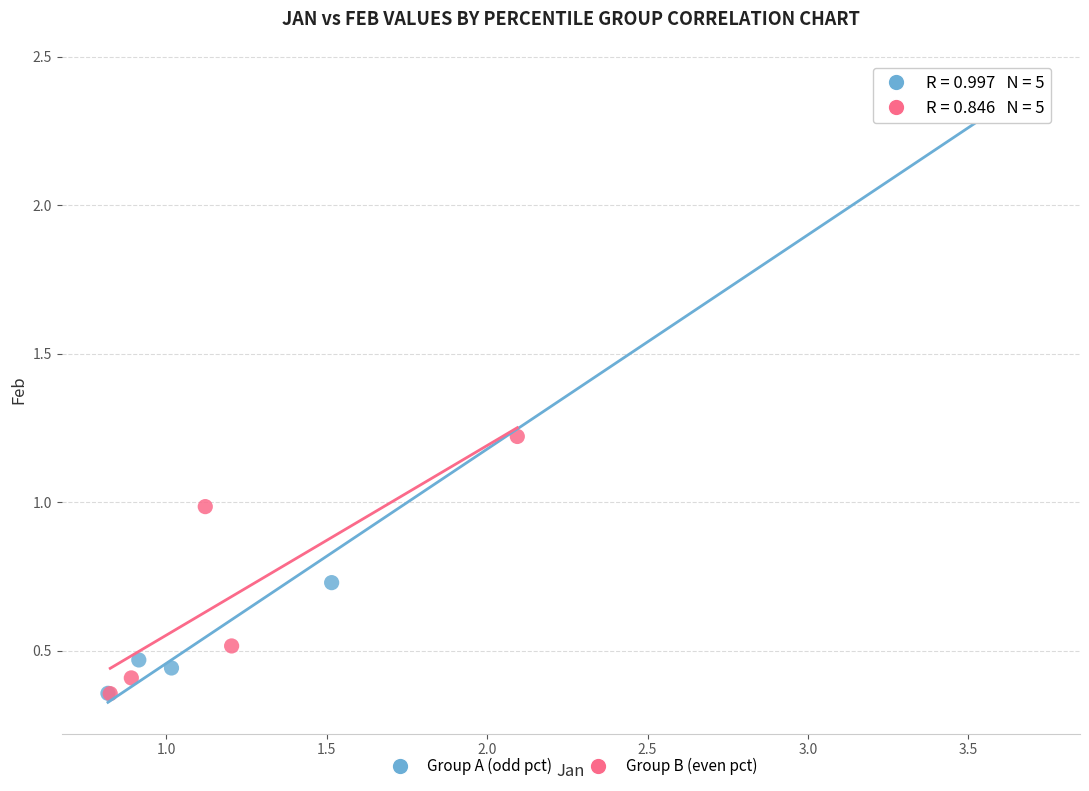

Which series contains the highest Y value?

Group A (odd pct)